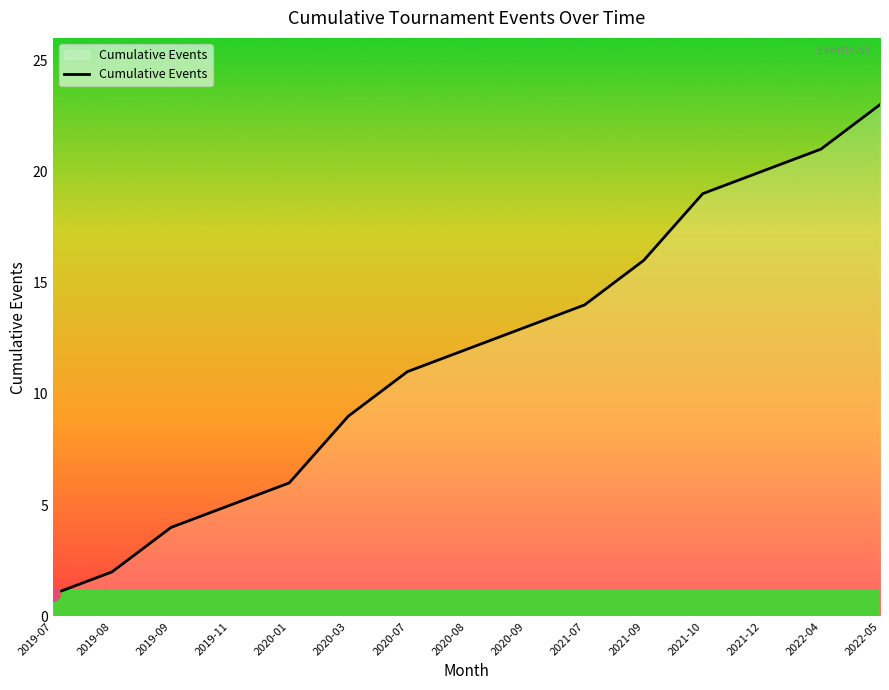

What is the smallest value displayed?

1